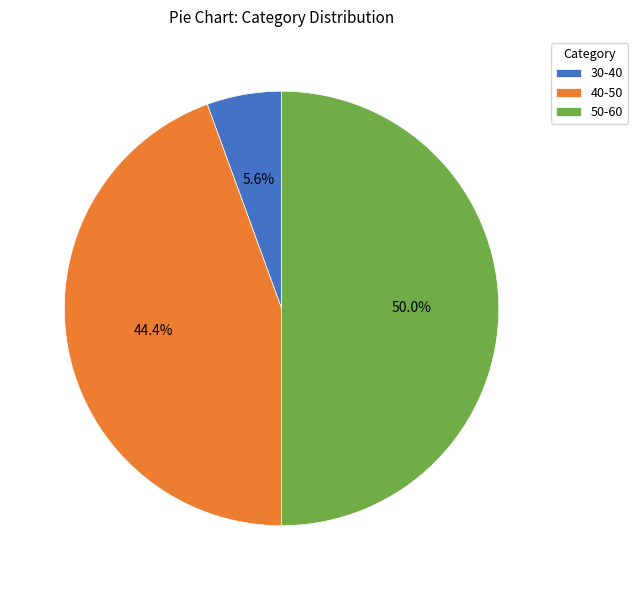

True or false: 40-50 accounts for 44% of the total.

True